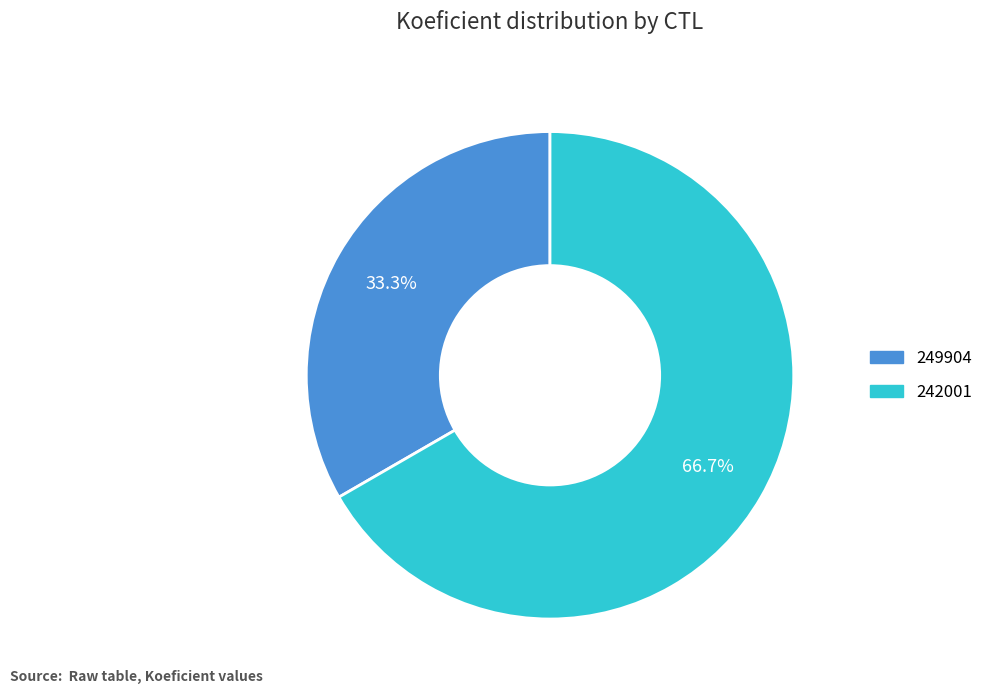

Which slice represents more than half of the pie?

242001